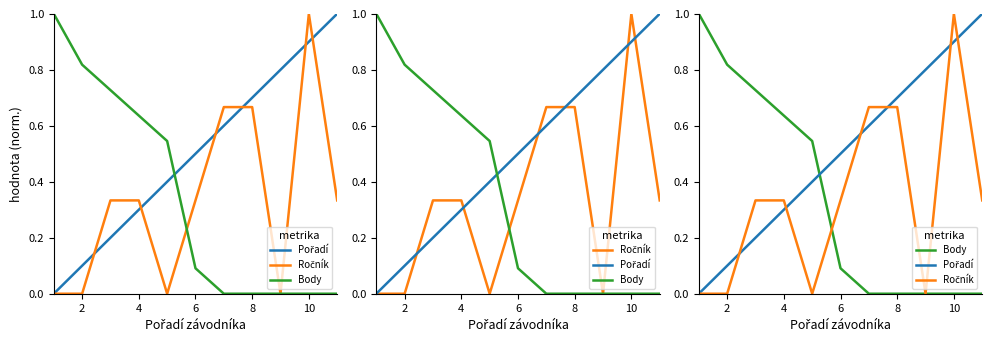

What value does the Ročník series have at 8?

0.7